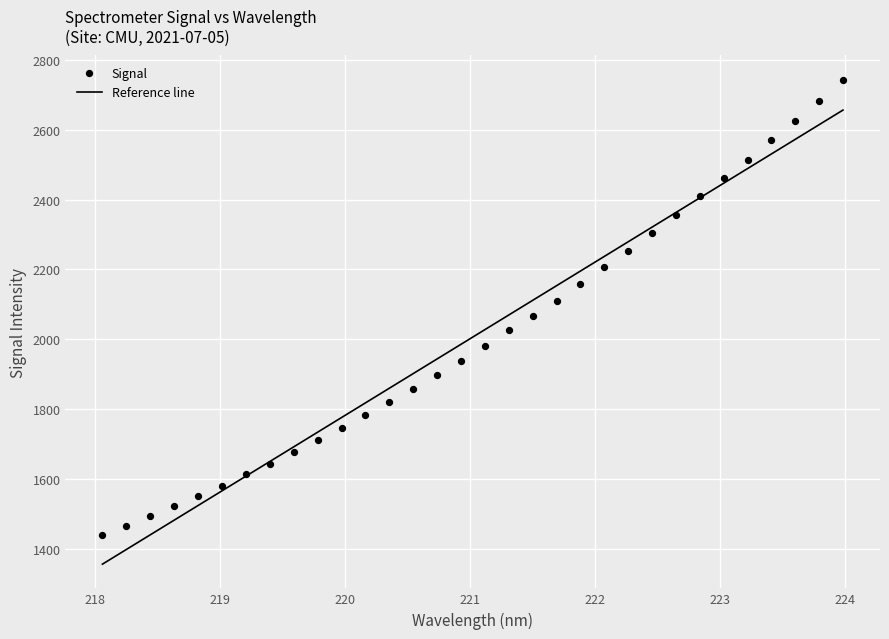

What is the range of X values (max minus min)?

5.9